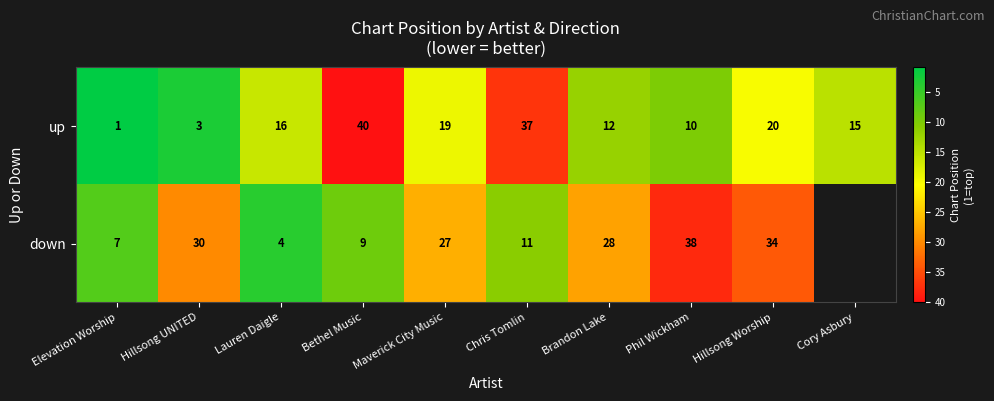

Is it true that down equals 20 at Hillsong Worship?

False